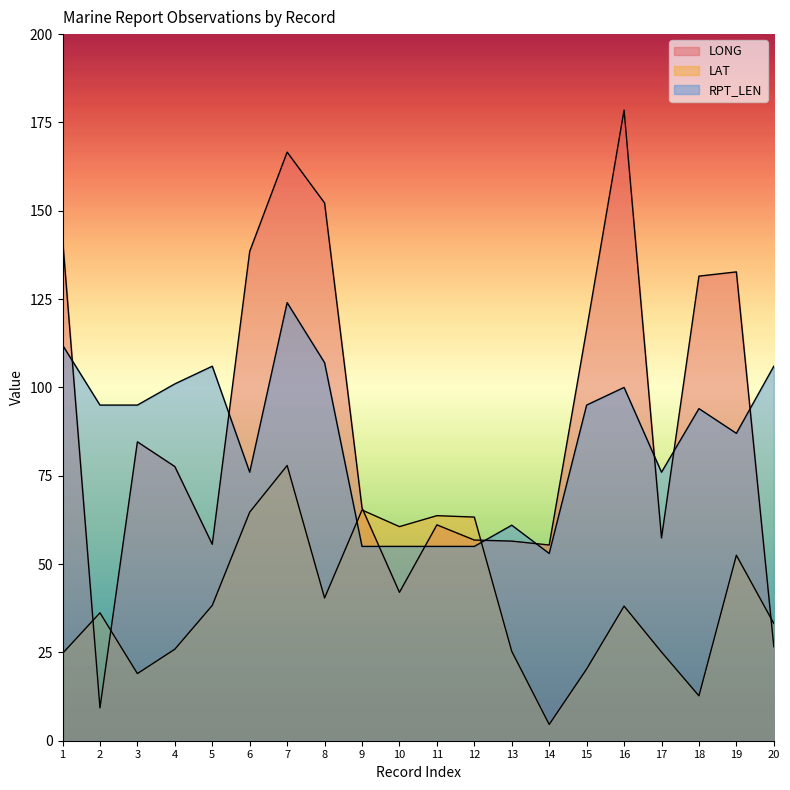

How many lines are shown in the chart?

3